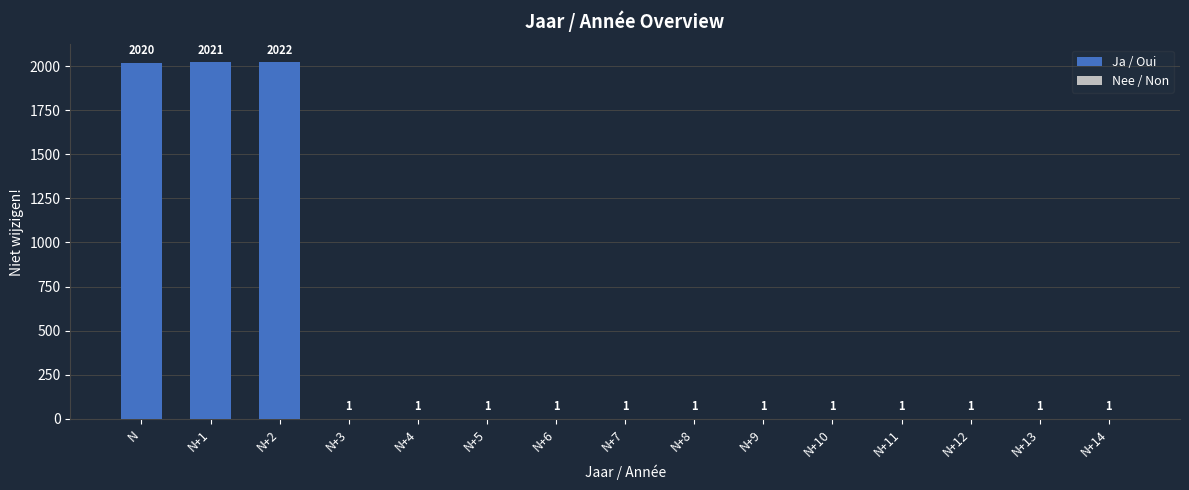

The value at N+14 is 1. True or false?

True